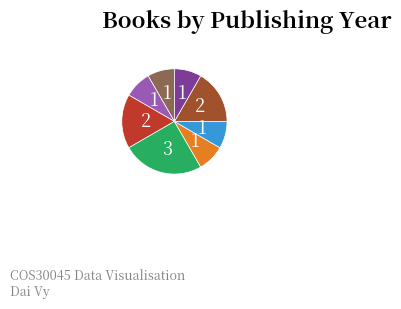

Is there any slice that represents more than half of the pie?

No